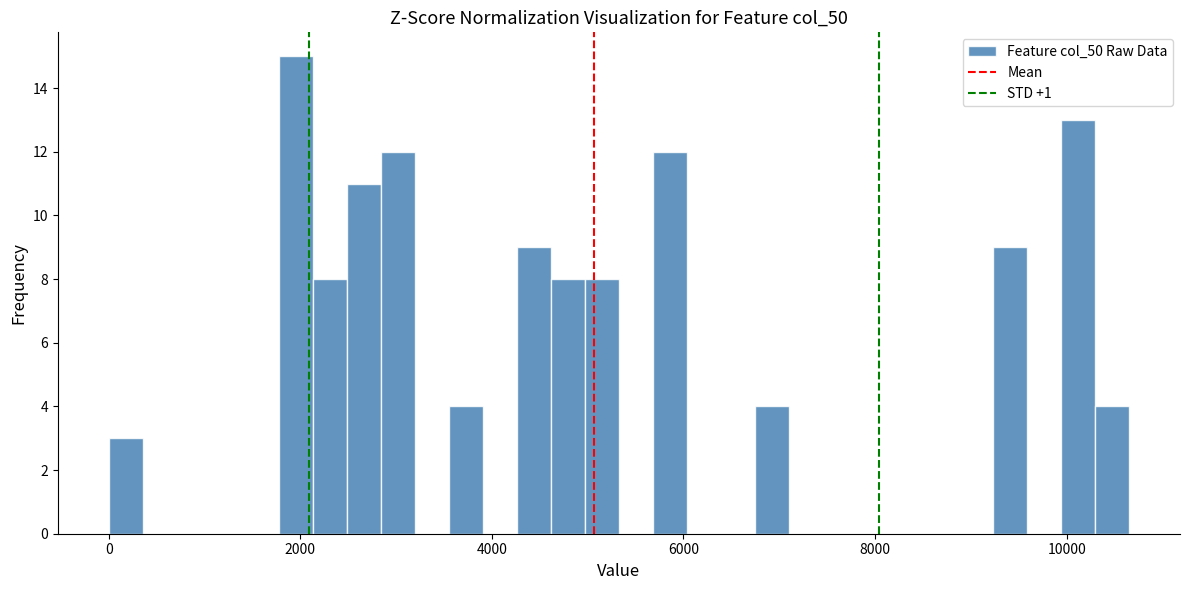

Around what value on the x-axis is the tallest bar? Give the approximate position of its centre, as read against the axis.

2000